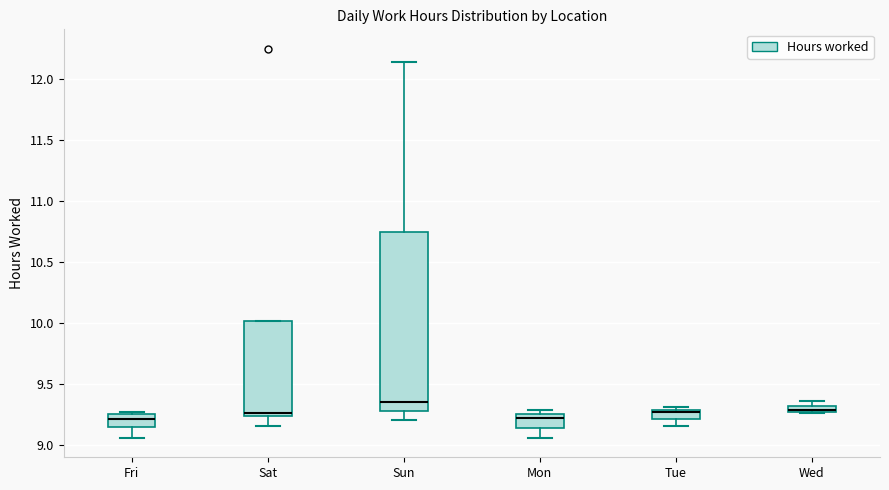

Comparing the boxes themselves (not the whiskers), which one is the tallest?

Sun